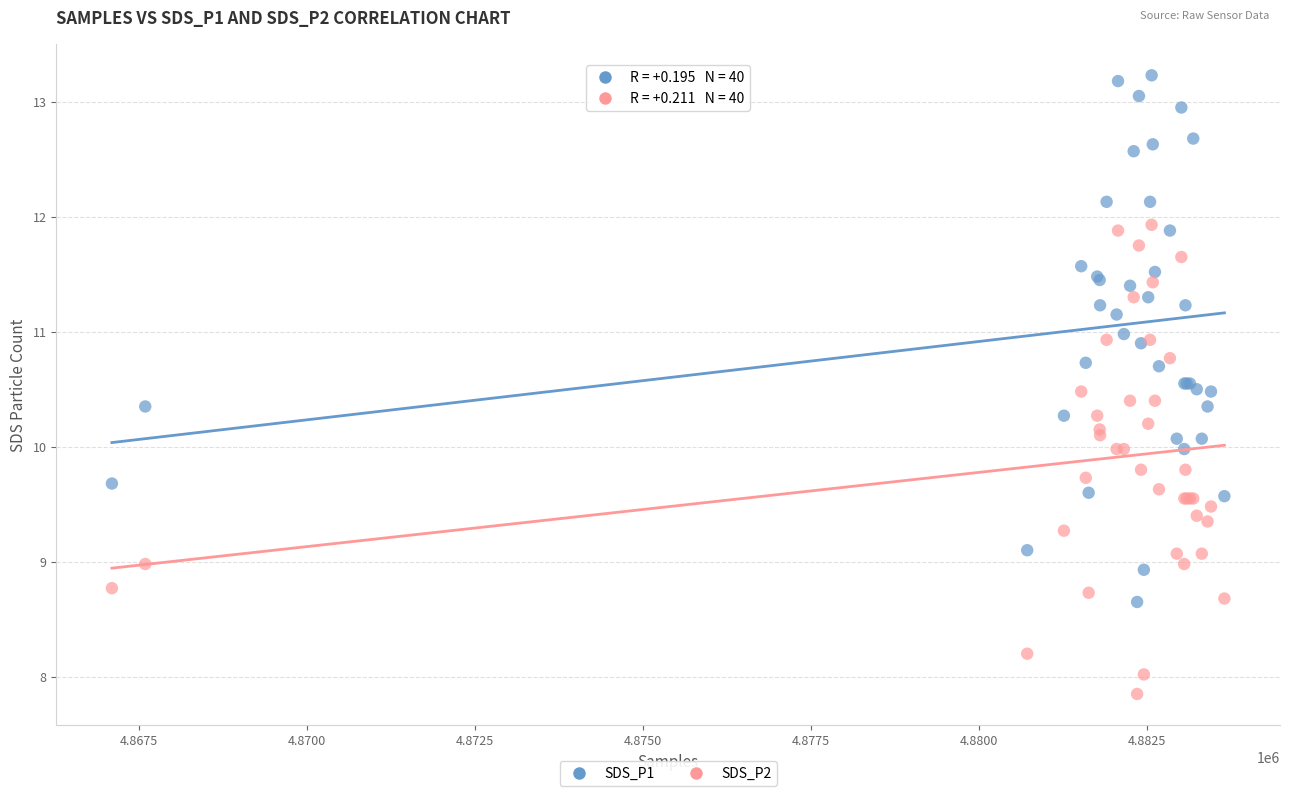

Which series has the widest spread of Y values?

SDS_P1